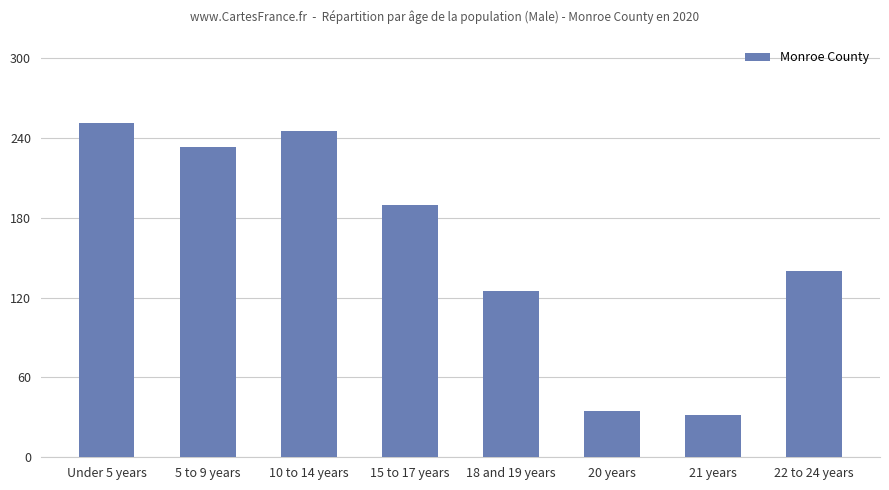

What is the change in value from 5 to 9 years to 20 years?

-198